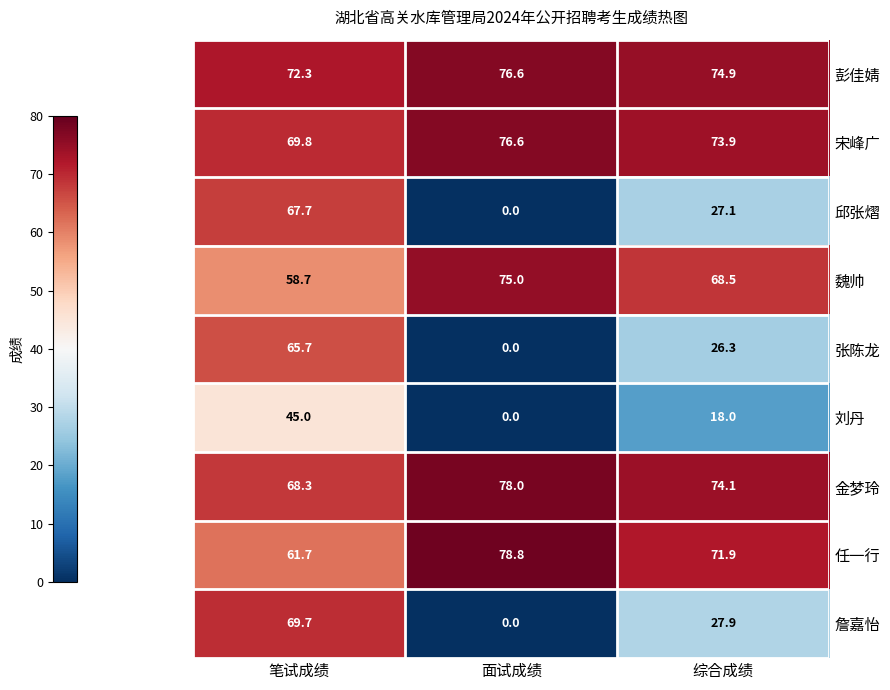

Where does the 詹嘉怡 series first go above 27?

笔试成绩